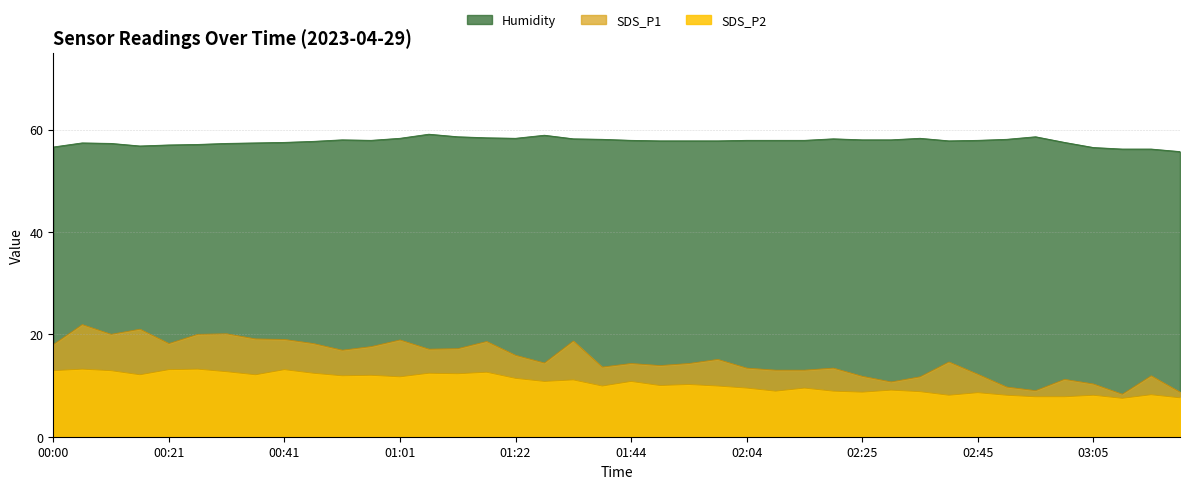

Rank the series by their maximum value, from lowest to highest.

SDS_P2, SDS_P1, Humidity